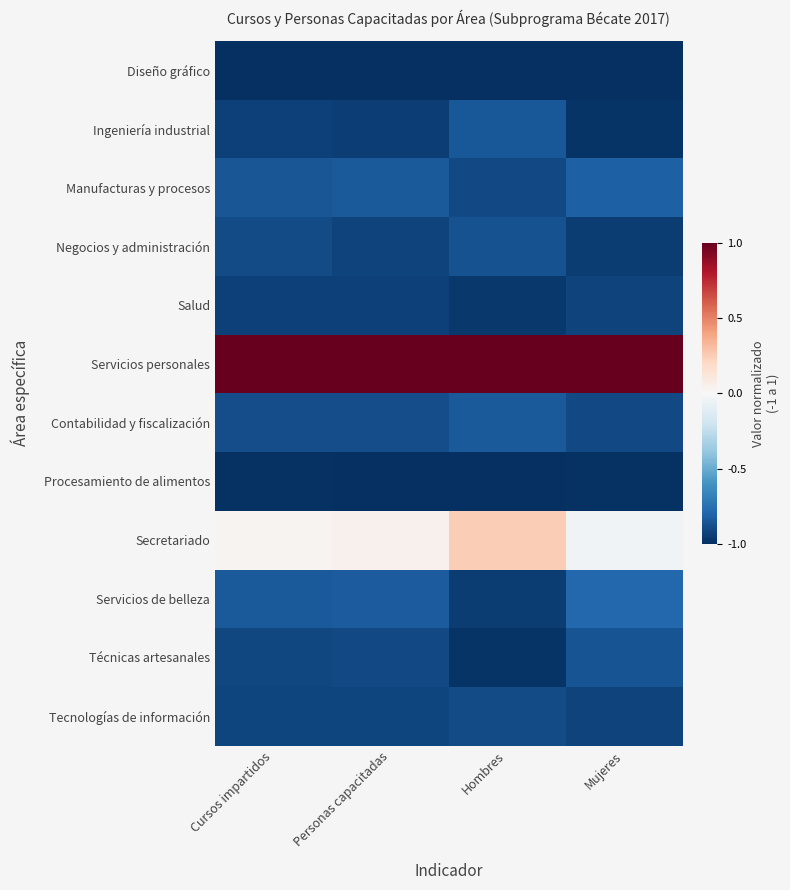

What is the smallest value displayed?

-1.0